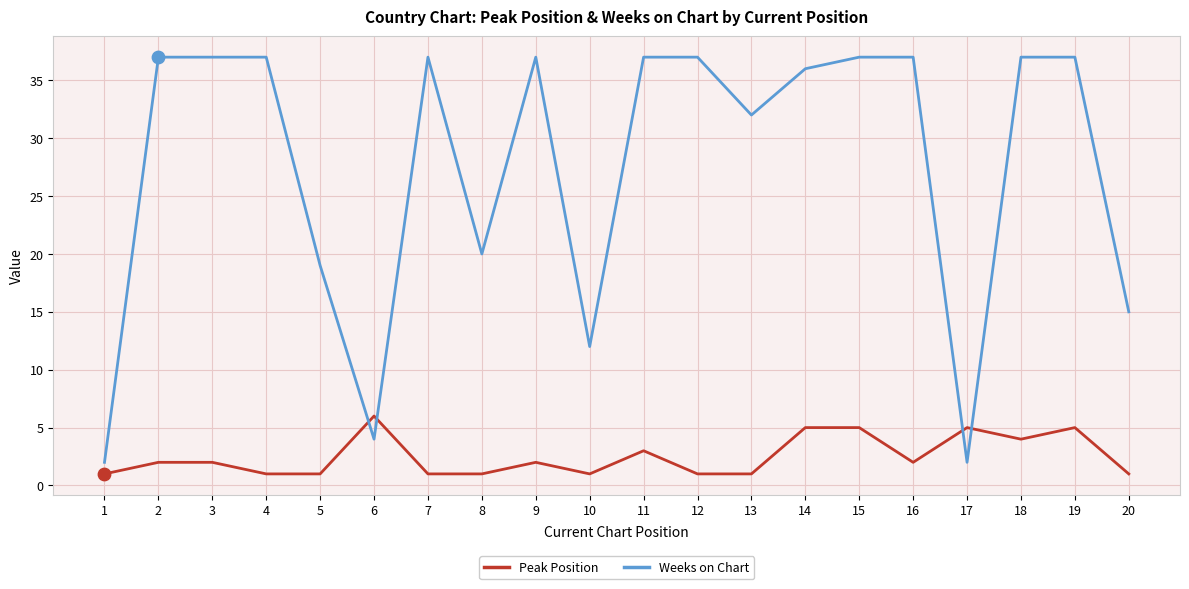

Which series has the widest spread of values?

Weeks on Chart